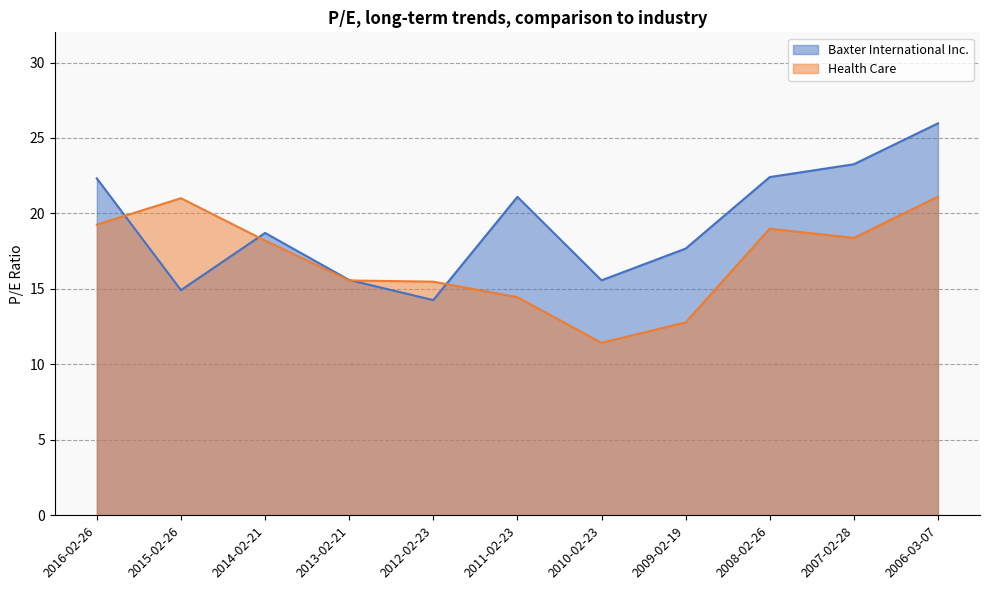

List the labels in order of Health Care value, smallest first.

2010-02-23, 2009-02-19, 2011-02-23, 2012-02-23, 2013-02-21, 2014-02-21, 2007-02-28, 2008-02-26, 2016-02-26, 2015-02-26, 2006-03-07